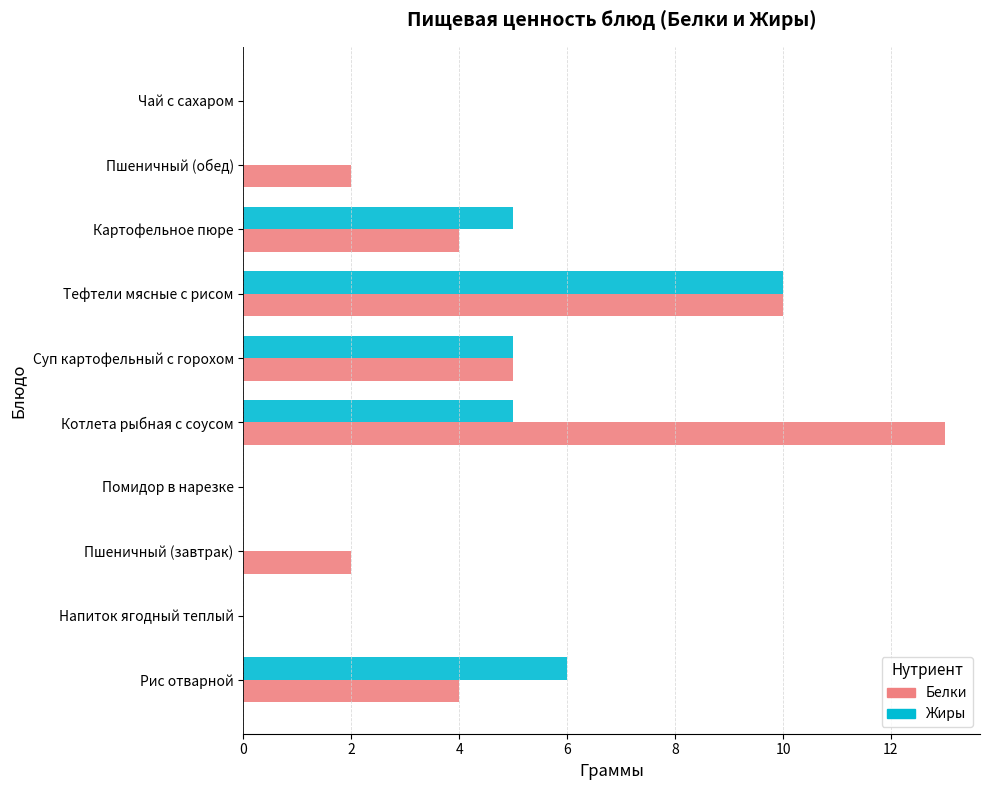

What are all the series names shown in the legend?

Белки, Жиры